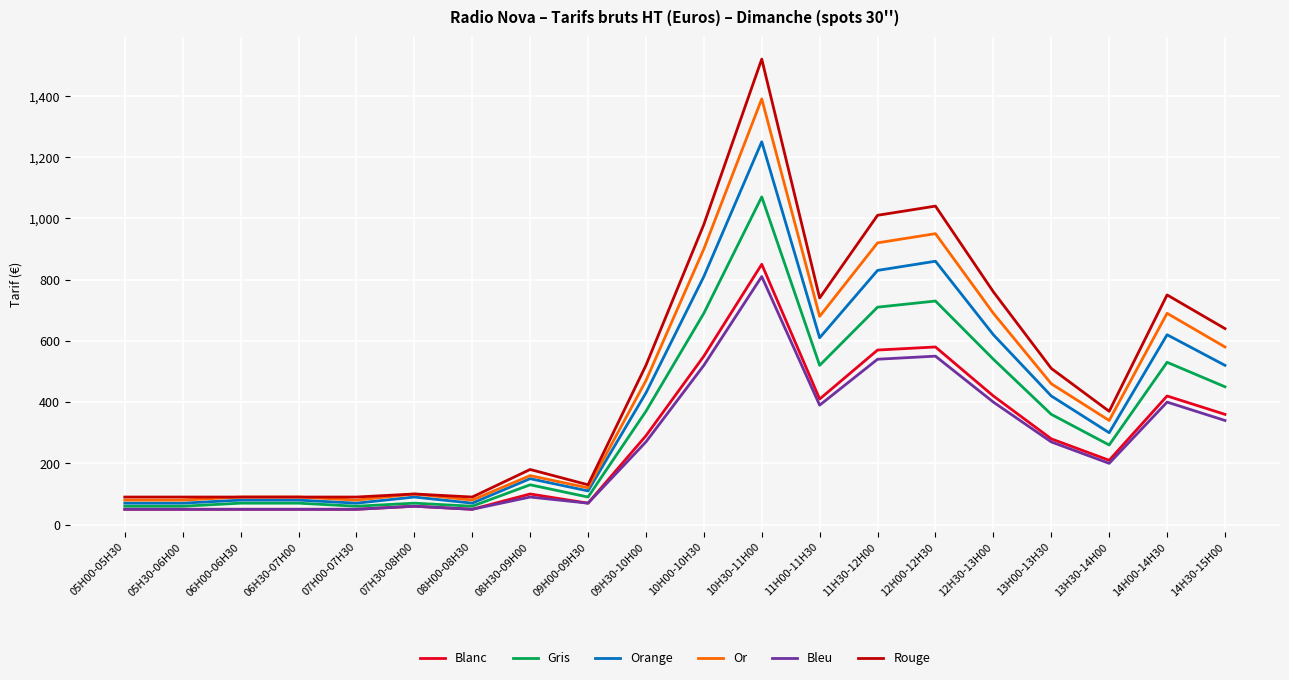

What is the difference between the highest and lowest values at 12H30-13H00?

360